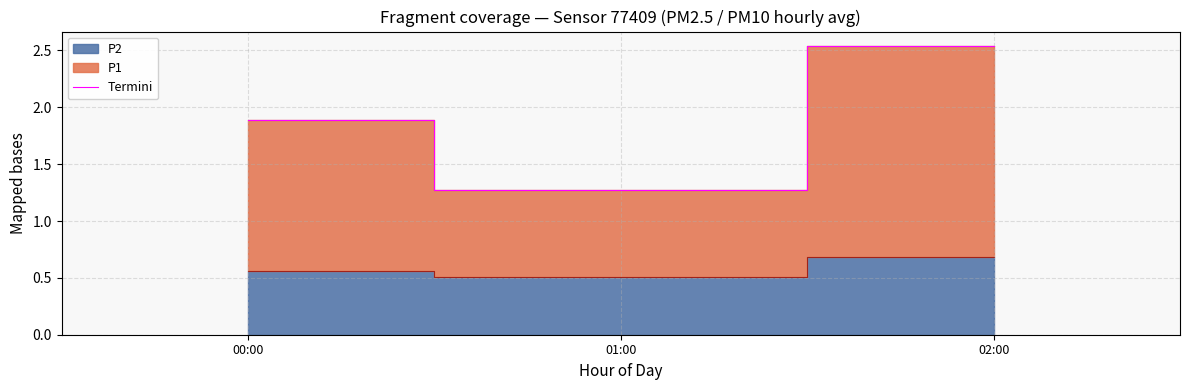

What position from the left is 01:00?

2